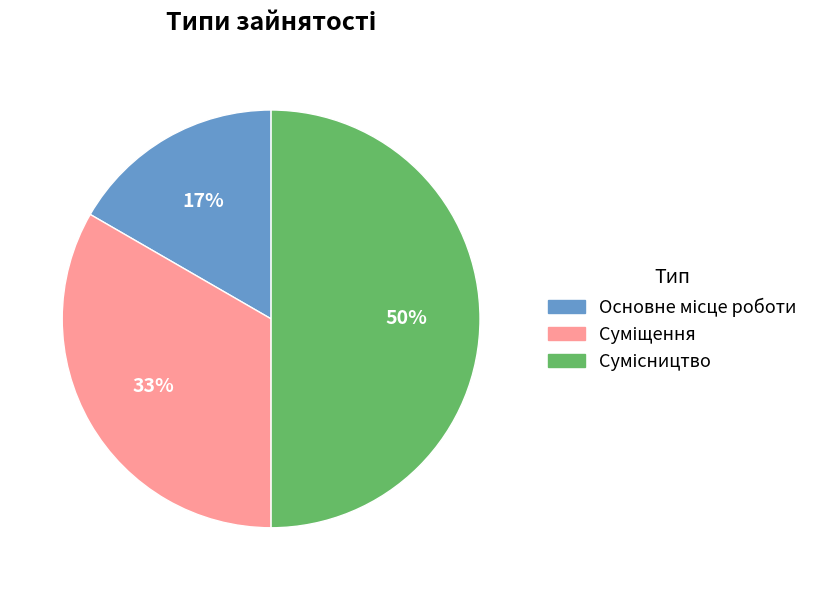

To the nearest percent, what is the difference between the largest and smallest slice percentages?

33%